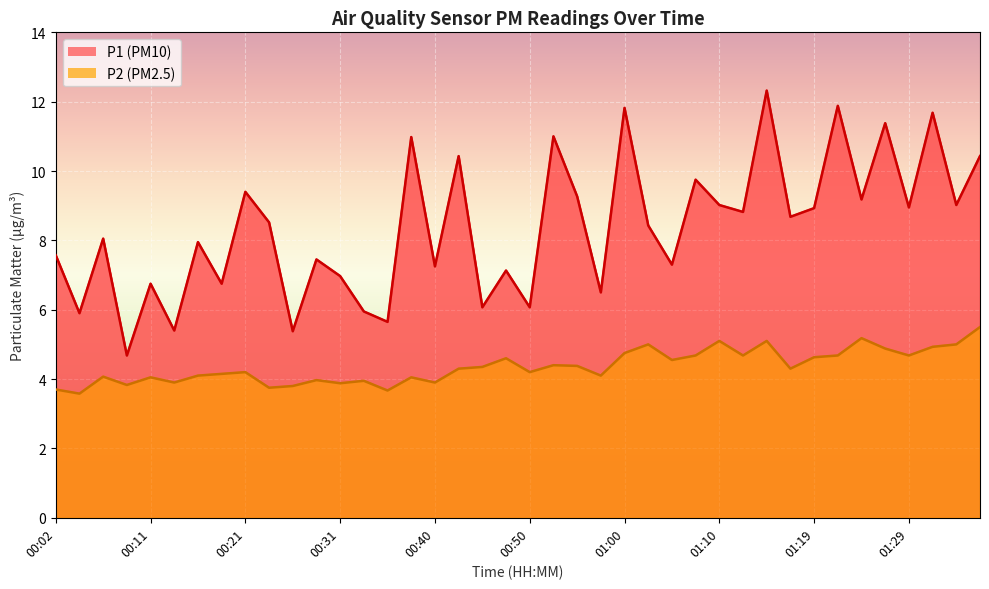

True or false: P2 and P1 intersect in this chart.

False